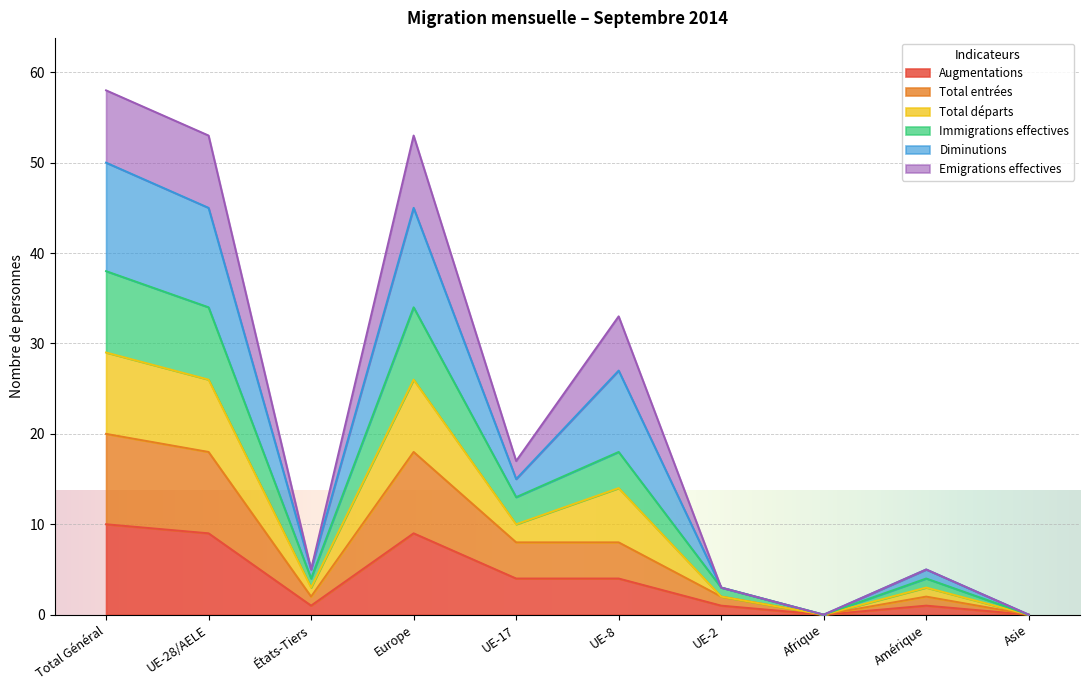

At how many categories does at least one series exceed 20?

4